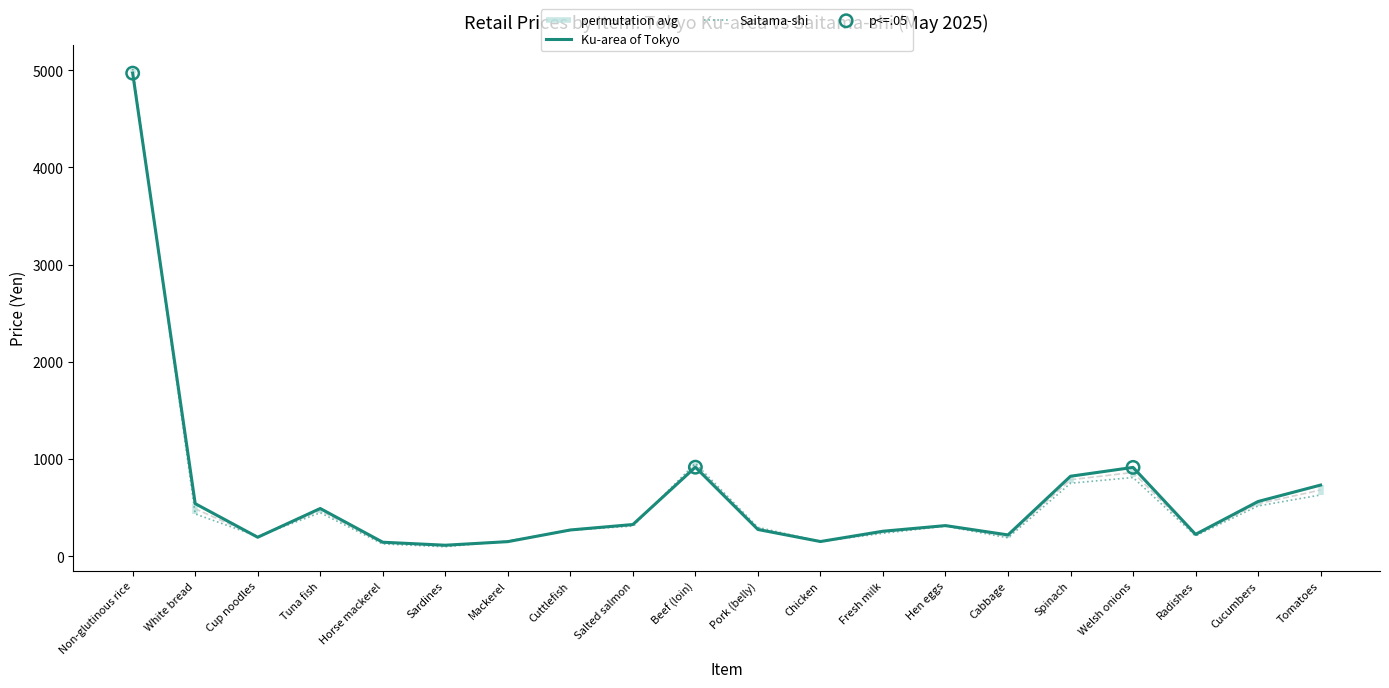

What is the total value across all series at Chicken?

300